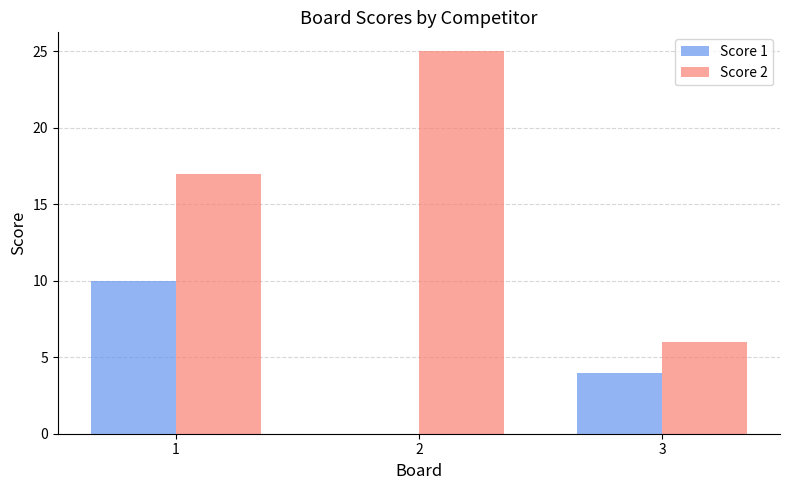

Count the Score 2 values in the range 6 to 25.

3